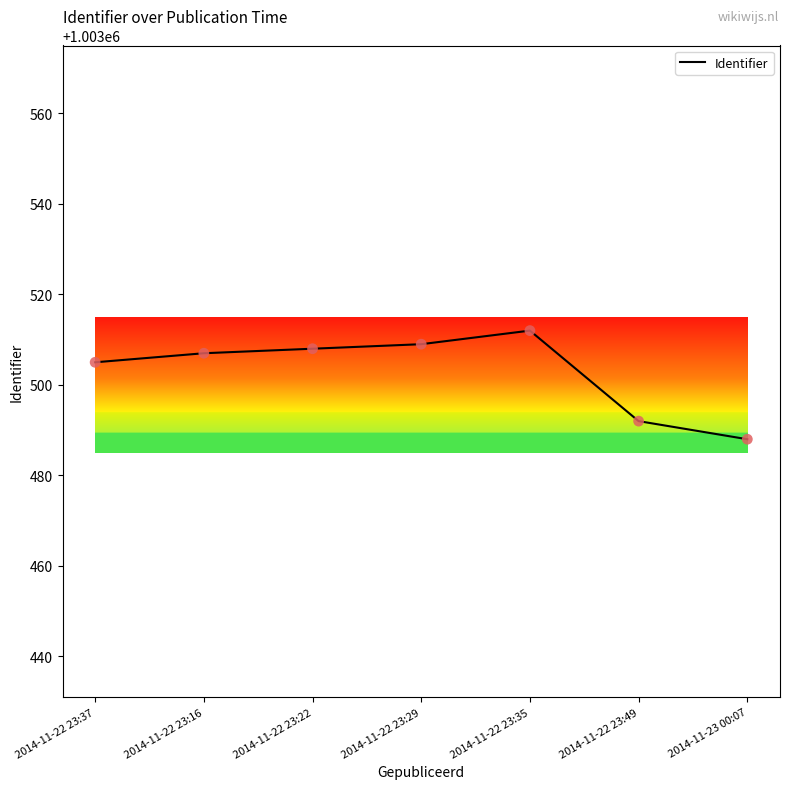

What is the change in value from 2014-11-22 23:37 to 2014-11-23 00:07?

-17